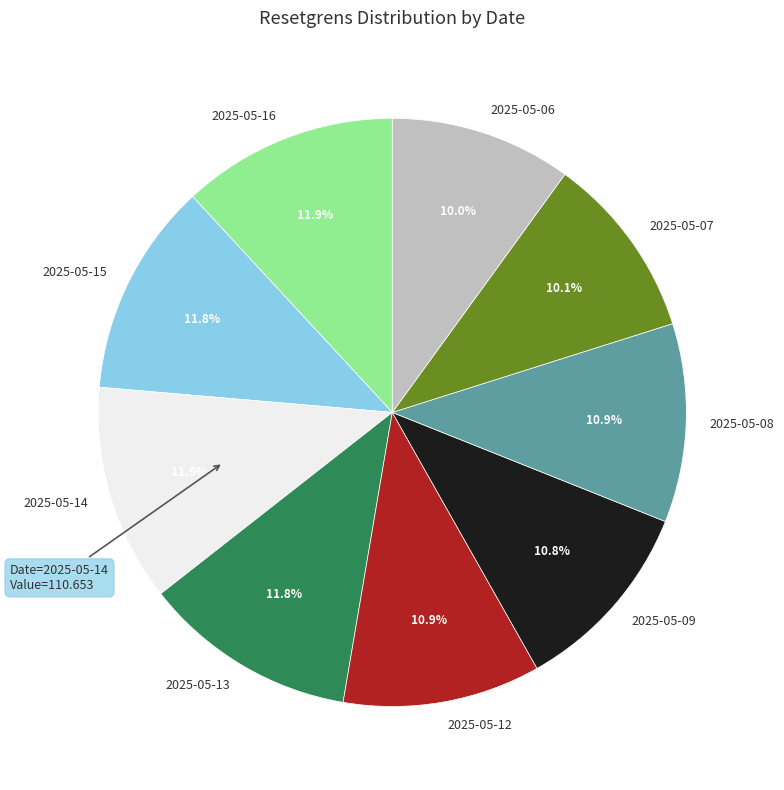

Does any single category account for the majority?

No